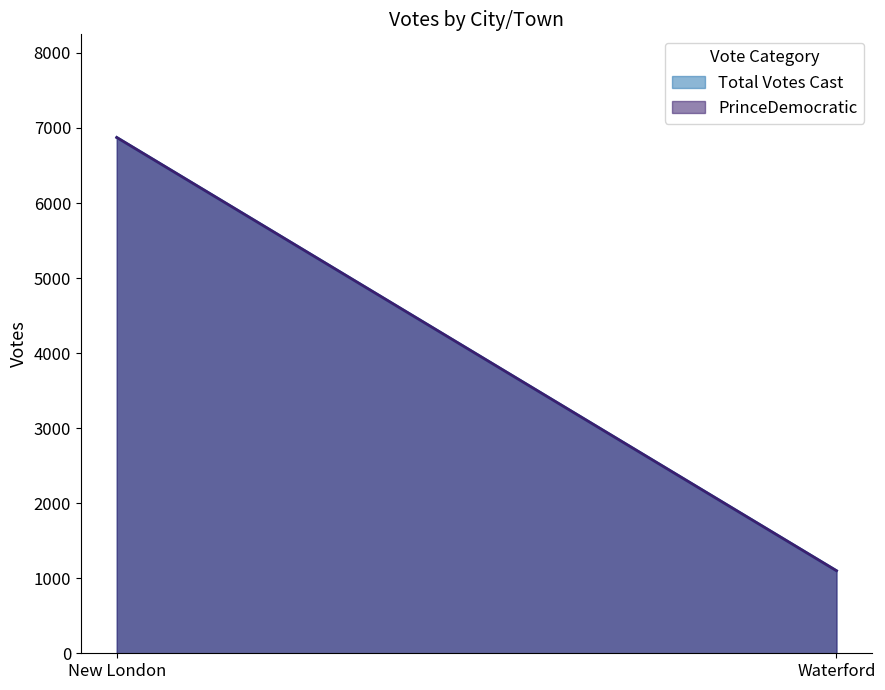

Reading left to right, extract all data points from this chart.

PrinceDemocratic: 6873	1100
Total Votes Cast: 6873	1100